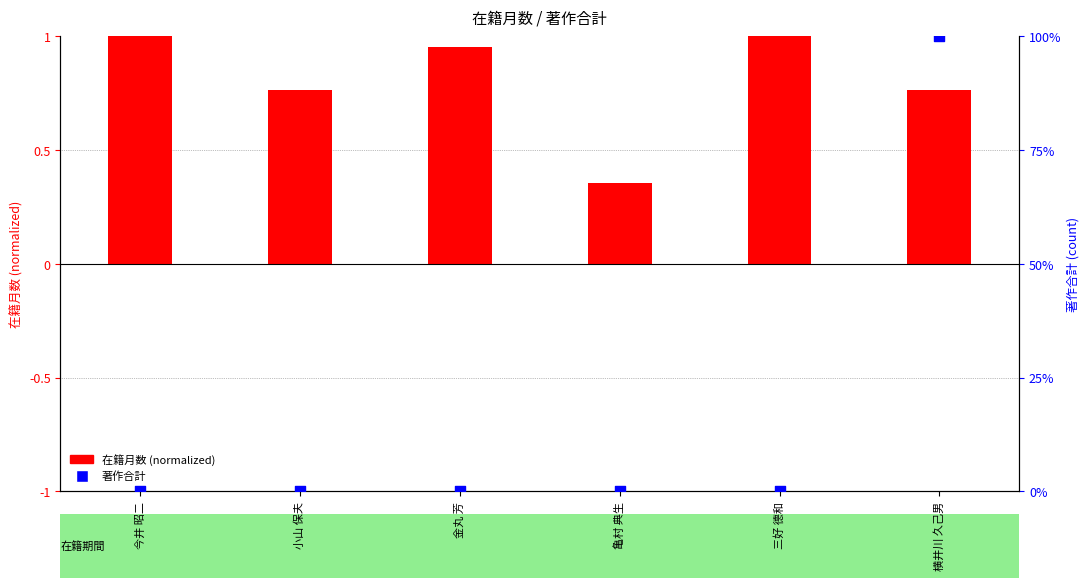

At which category is the sum across all series the highest?

横井川 久己男